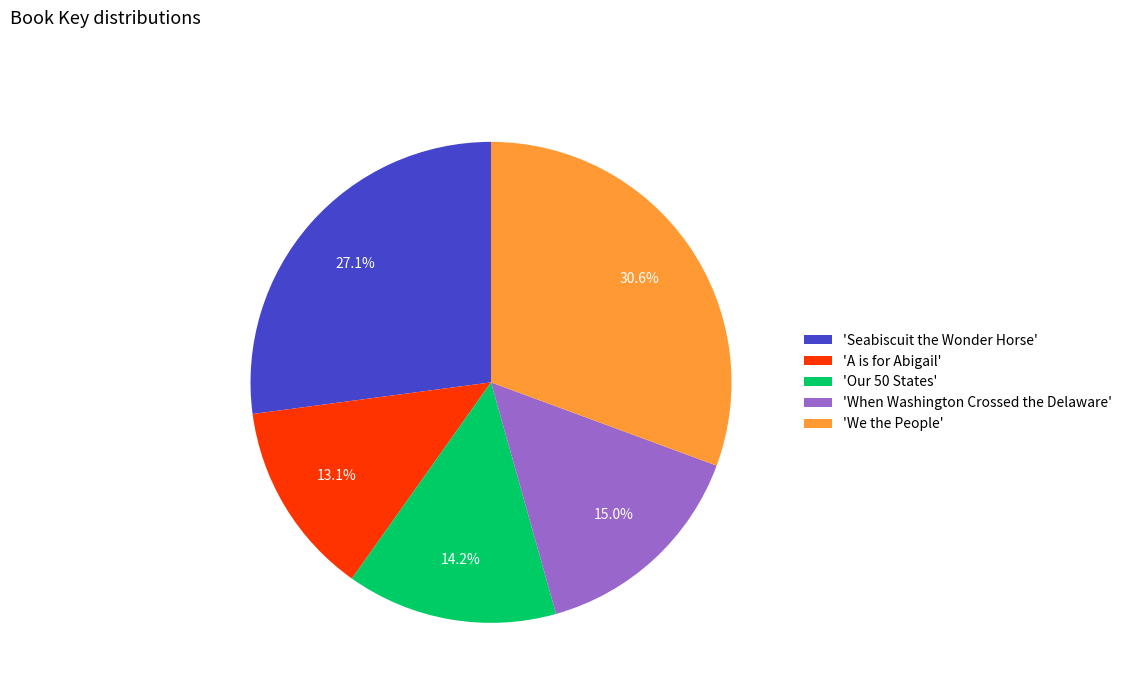

Rank the categories by value from highest to lowest.

'We the People', 'Seabiscuit the Wonder Horse', 'When Washington Crossed the Delaware', 'Our 50 States', 'A is for Abigail'